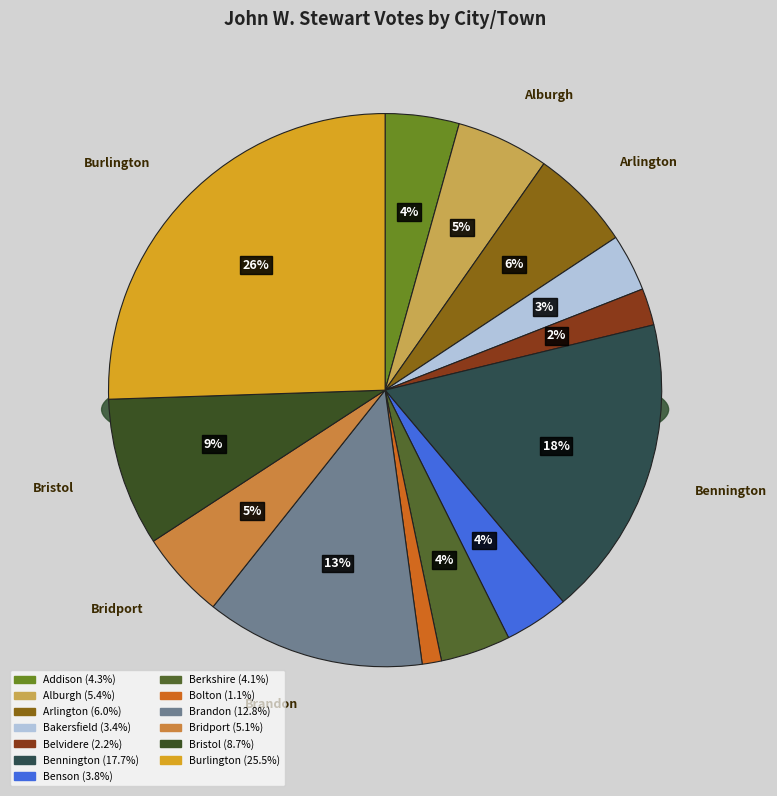

Which category has the biggest portion of the pie?

Burlington